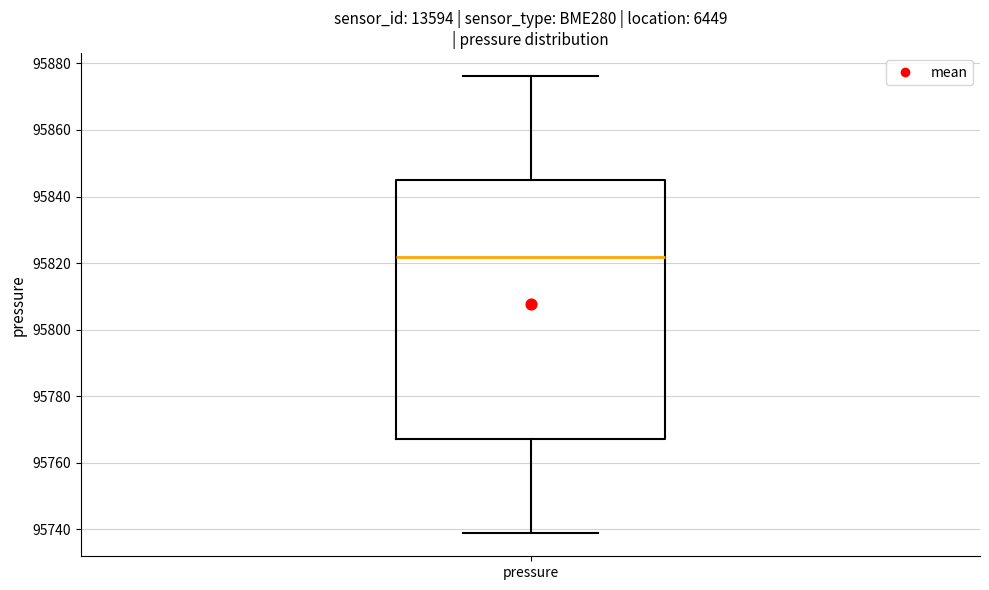

Transcribe this box plot: give where the median line is, the range the box spans, and where the two whiskers end, as read against the y-axis. The values are not printed on the chart, so give them approximately, as read against the axis.

median 95822, box 95768 to 95844, whiskers 95738 to 95876